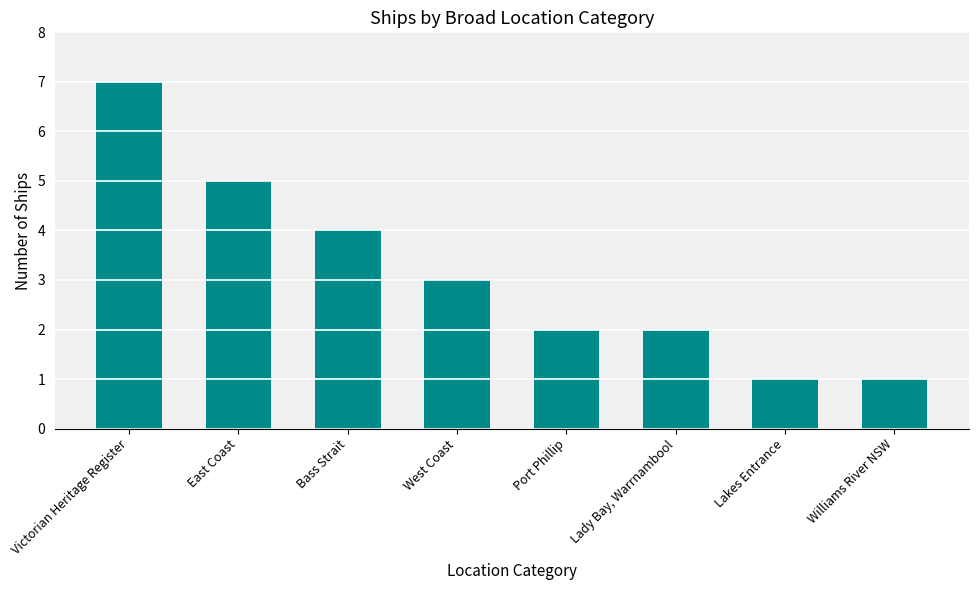

At which category does the chart reach its peak across all series?

Victorian Heritage Register